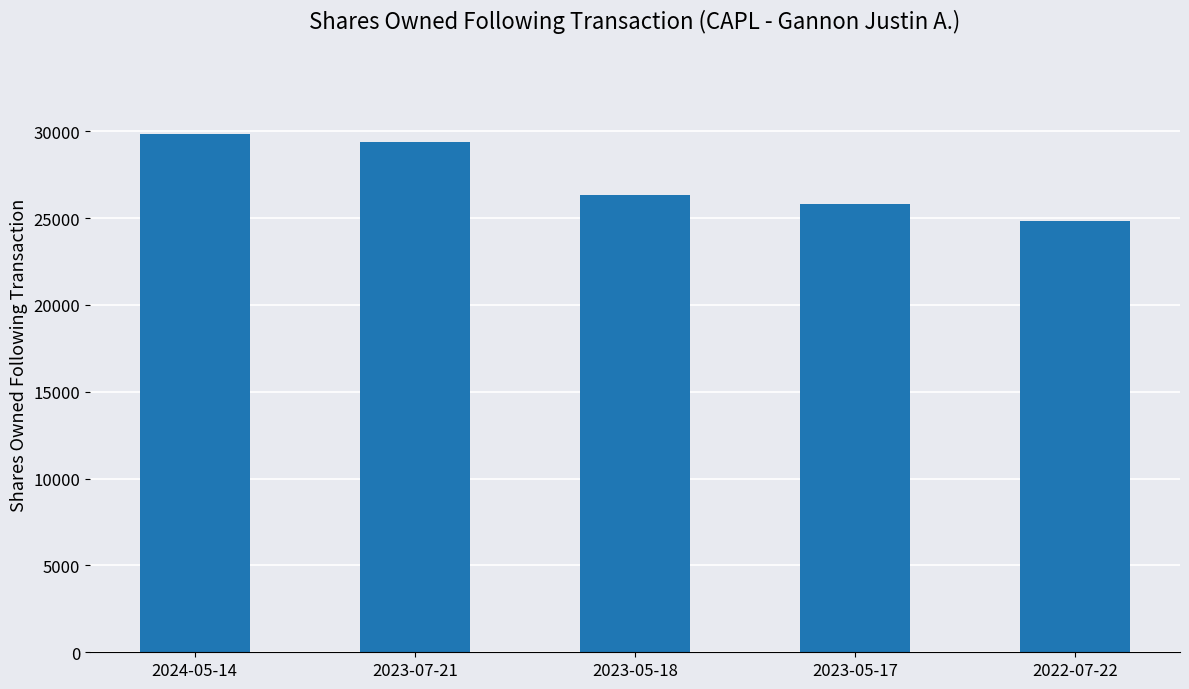

Are the bars horizontal?

No